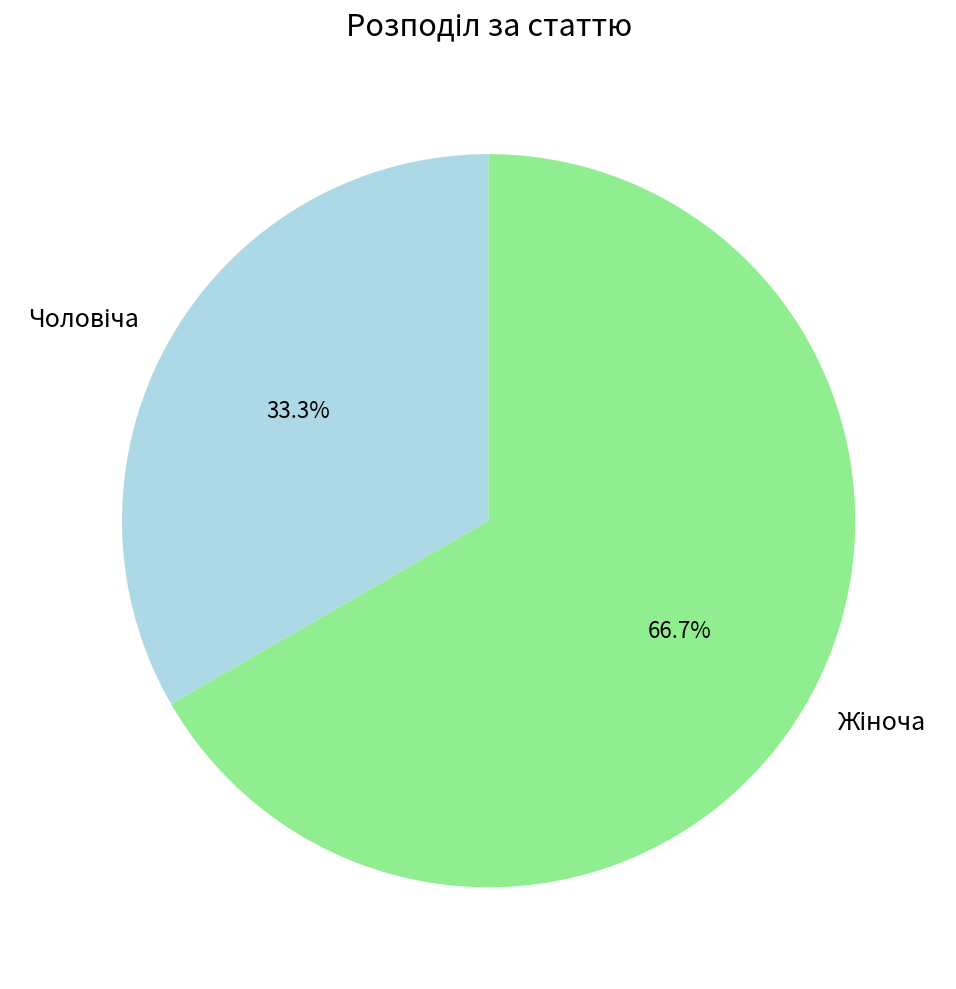

Is there a majority slice in this chart?

Yes